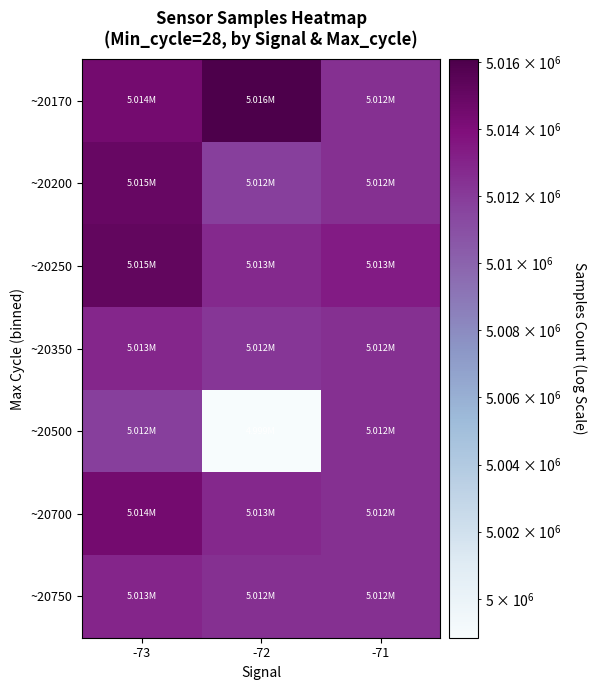

How many distinct data groups are displayed?

7